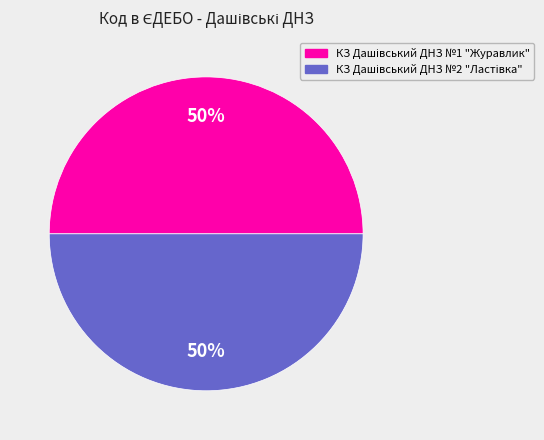

To the nearest percent, what is the average slice percentage?

50%